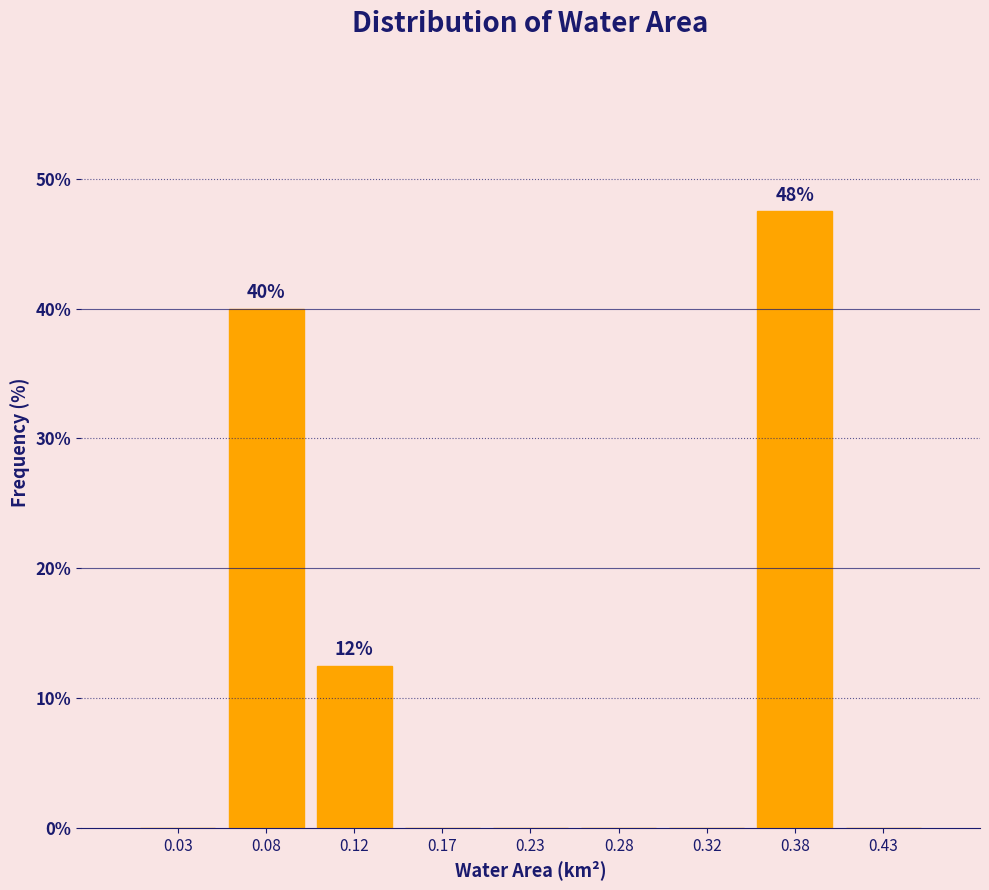

Over which range of the x-axis is the bar tallest?

0.35 to 0.40